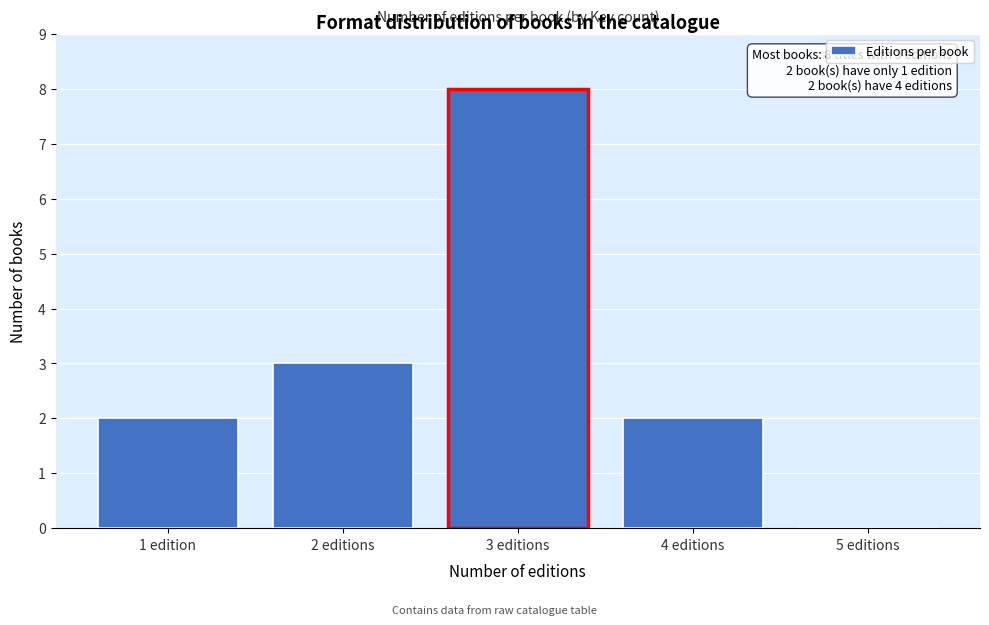

Reading left to right, extract all data points from this chart.

1 edition=2	2 editions=3	3 editions=8	4 editions=2	5 editions=0